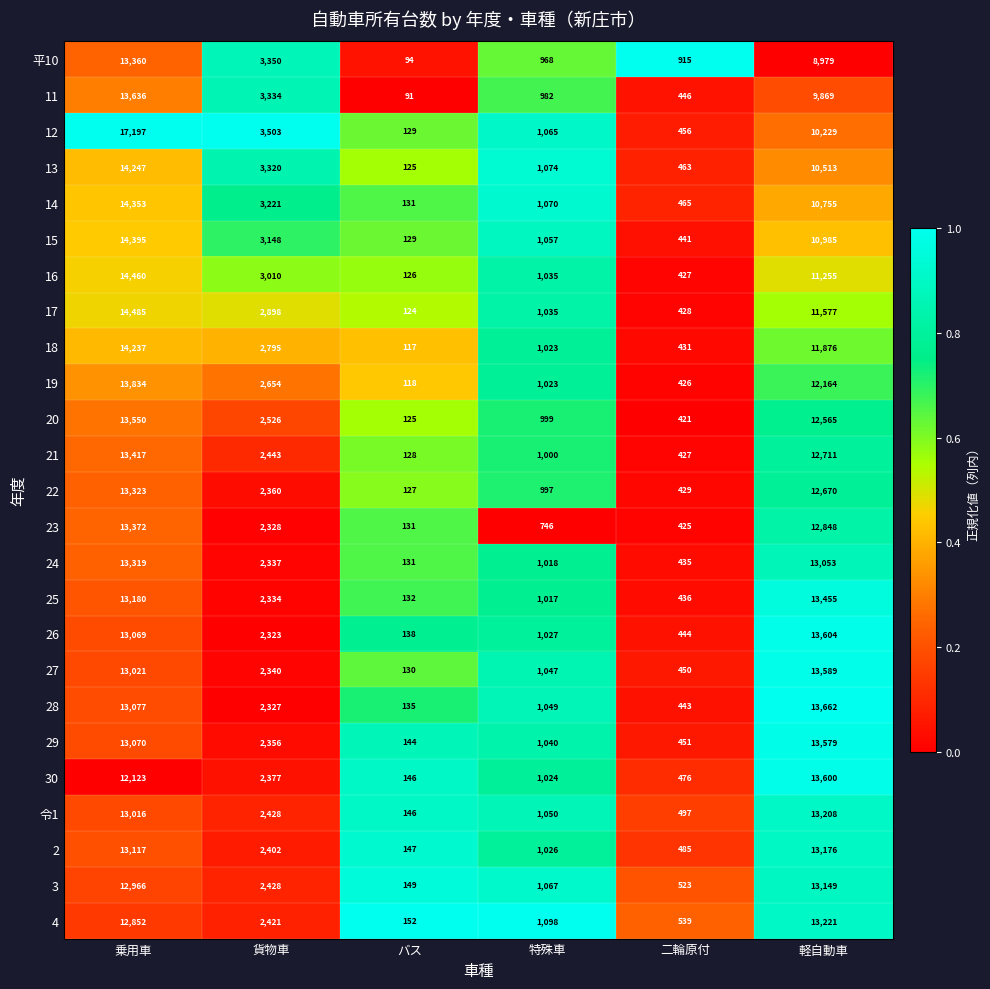

True or false: 21 has a value of 296 at 二輪原付.

False